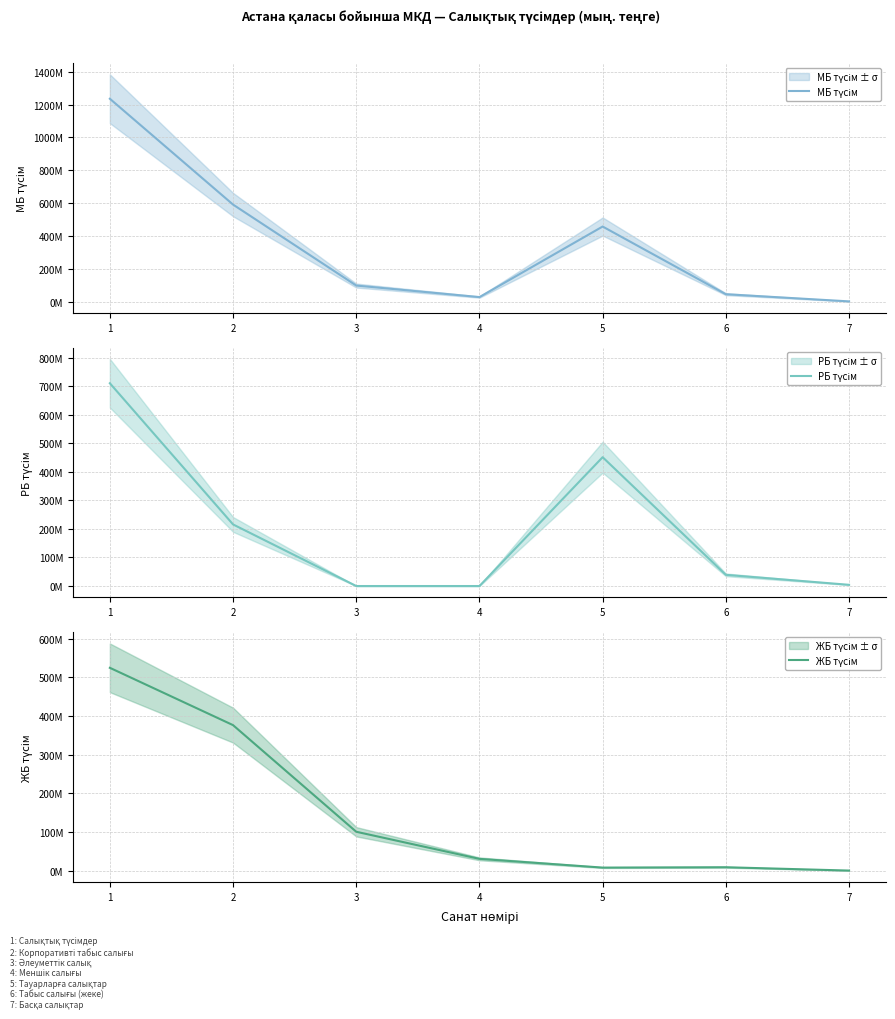

Reading right to left, list all the values displayed in this chart.

МБ түсім: 4441349	48031469	459087790	30543495	100670193	592408716	1235183012
РБ түсім: 4241348	39201821	451168845	0	0	215726534	710097427
ЖБ түсім: 200001	8829648	7918946	30543495	100670193	376682182	525085584